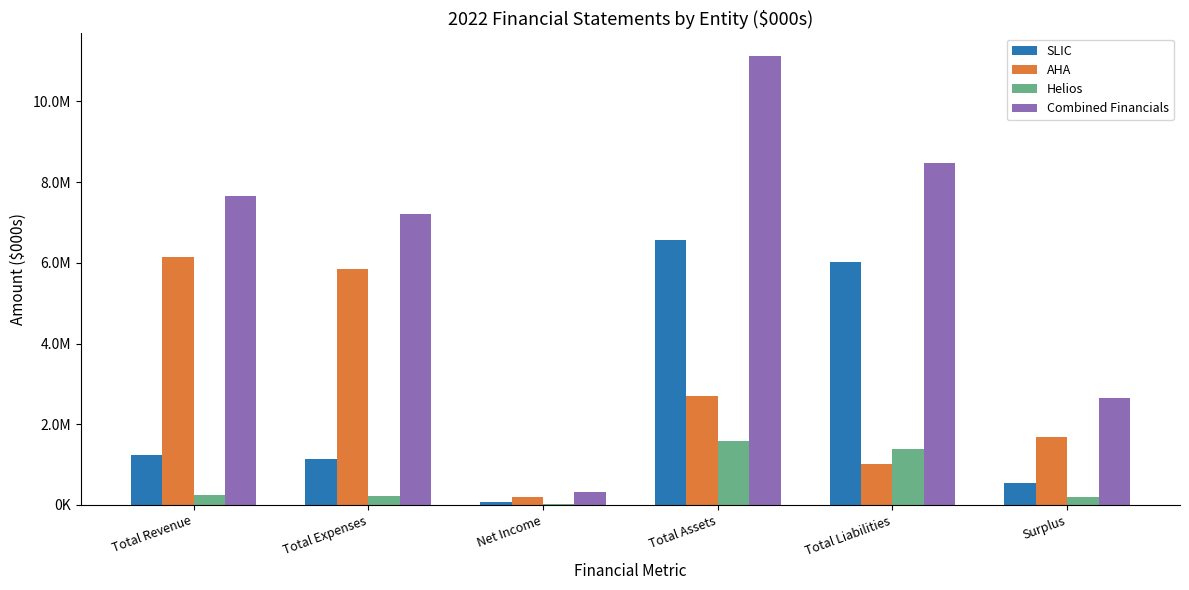

Are the bars horizontal?

No